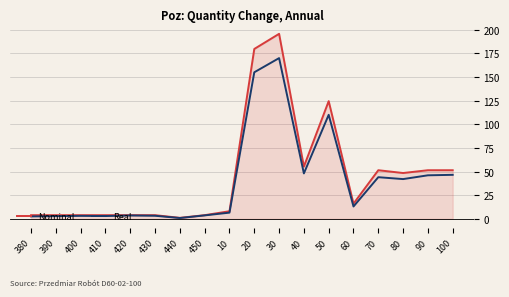

What position from the left is 70?

15